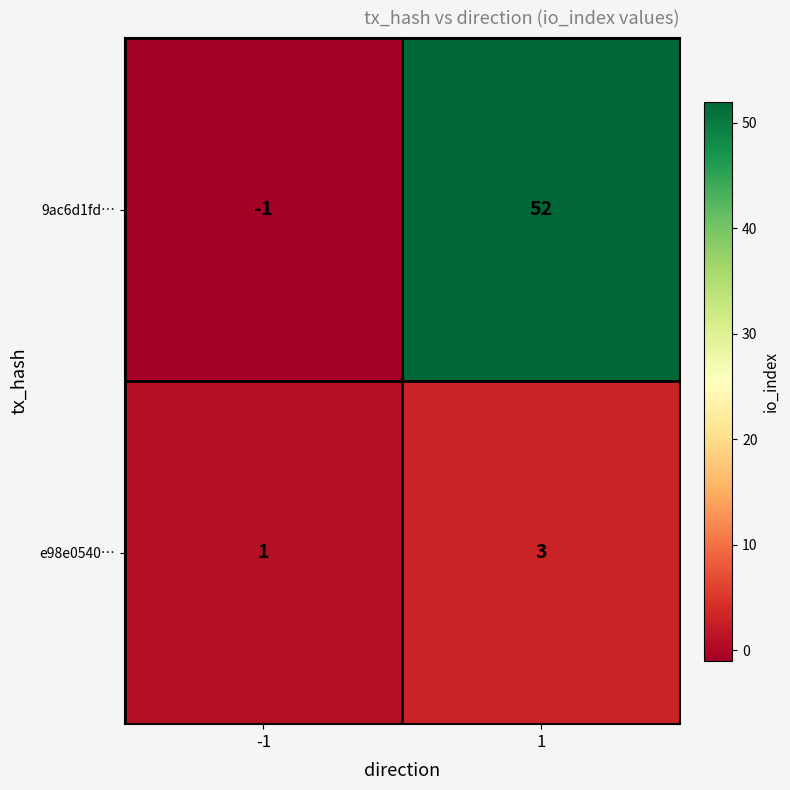

What is the sum of all 9ac6d1fd… values?

51